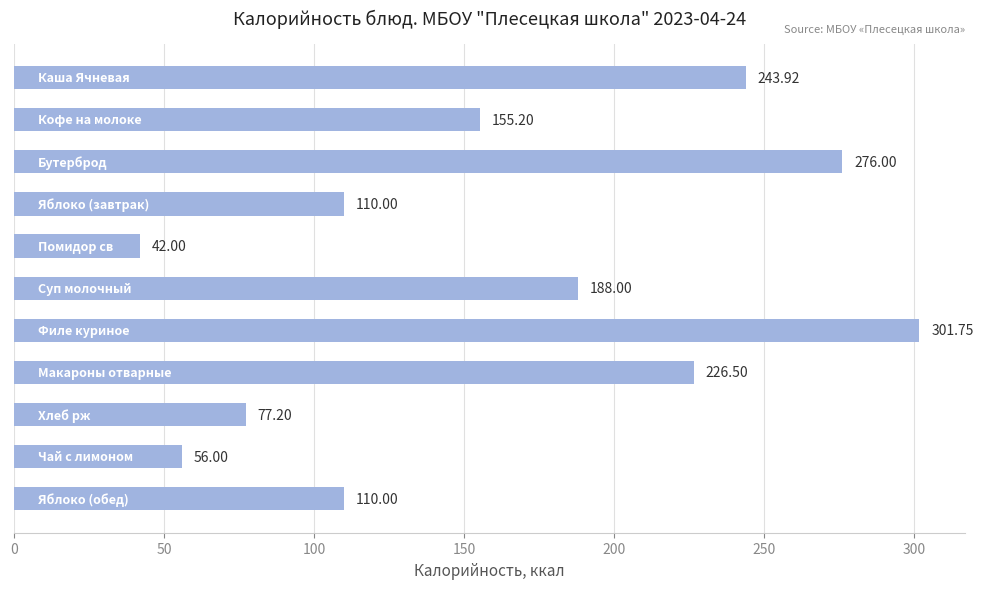

What is the difference between the second highest and minimum values?

234.0